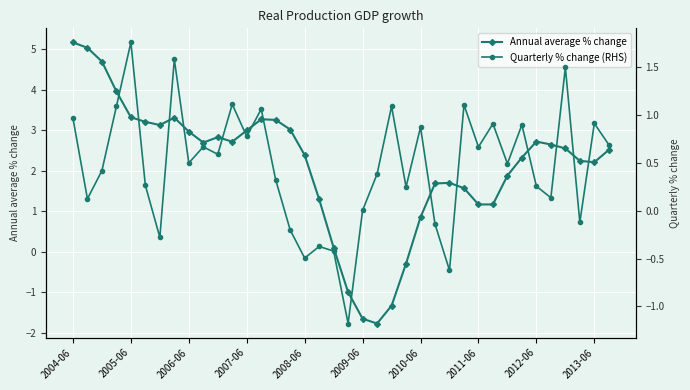

List the series in order of their peak value, lowest first.

Quarterly % change (RHS), Annual average % change